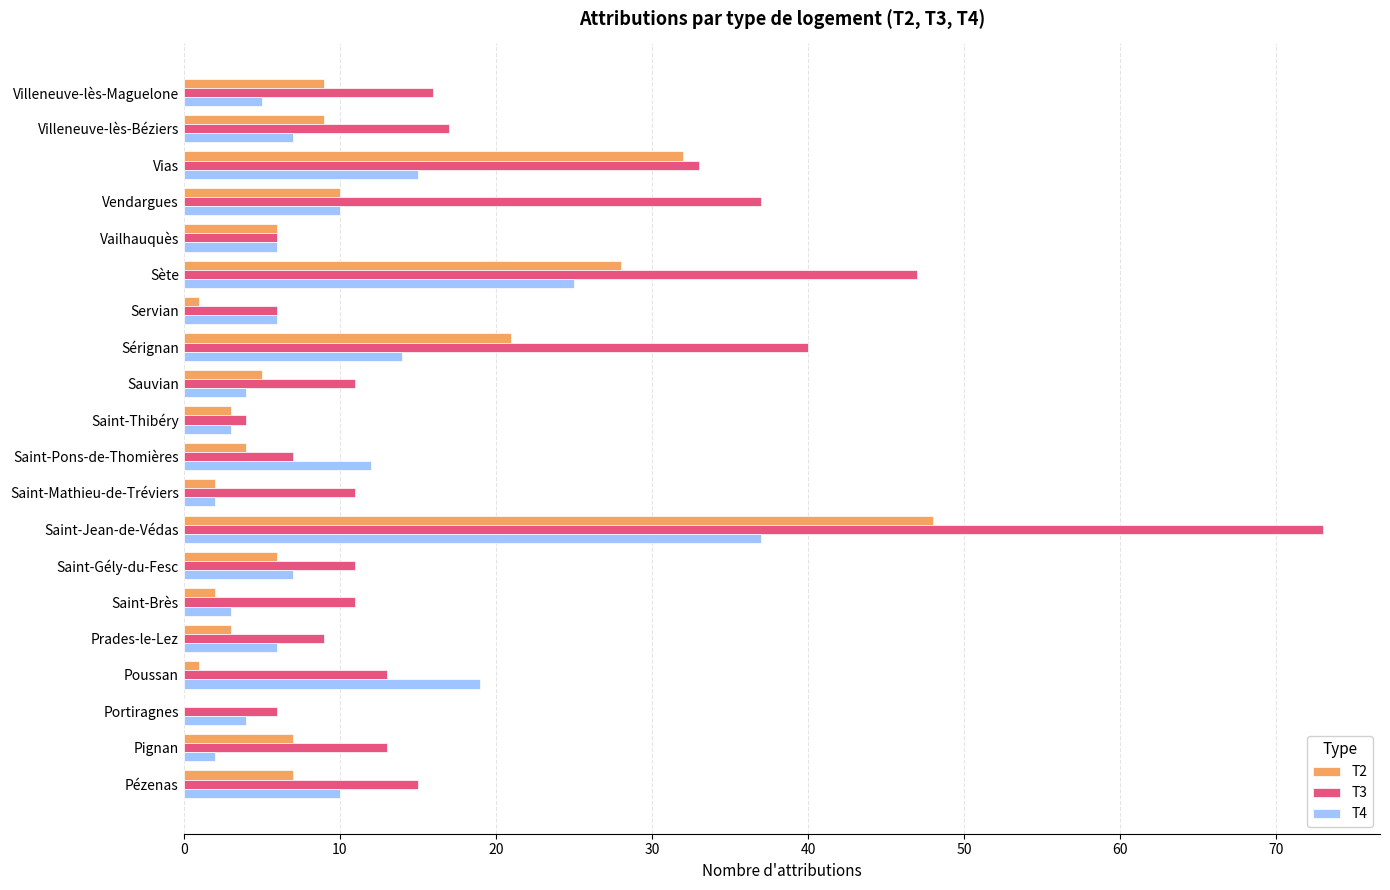

True or false: T3 has a value of 21 at Vendargues.

False